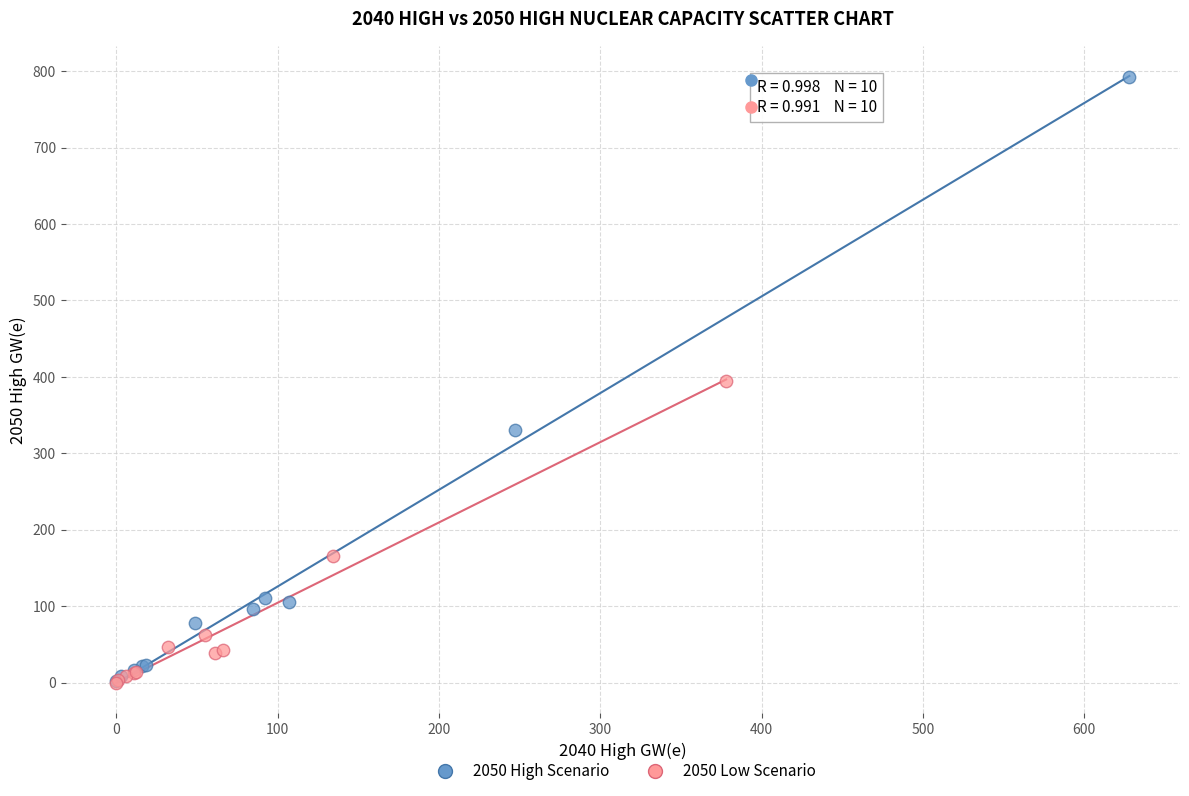

What are all the series names shown in the legend?

2050 High Scenario, 2050 Low Scenario